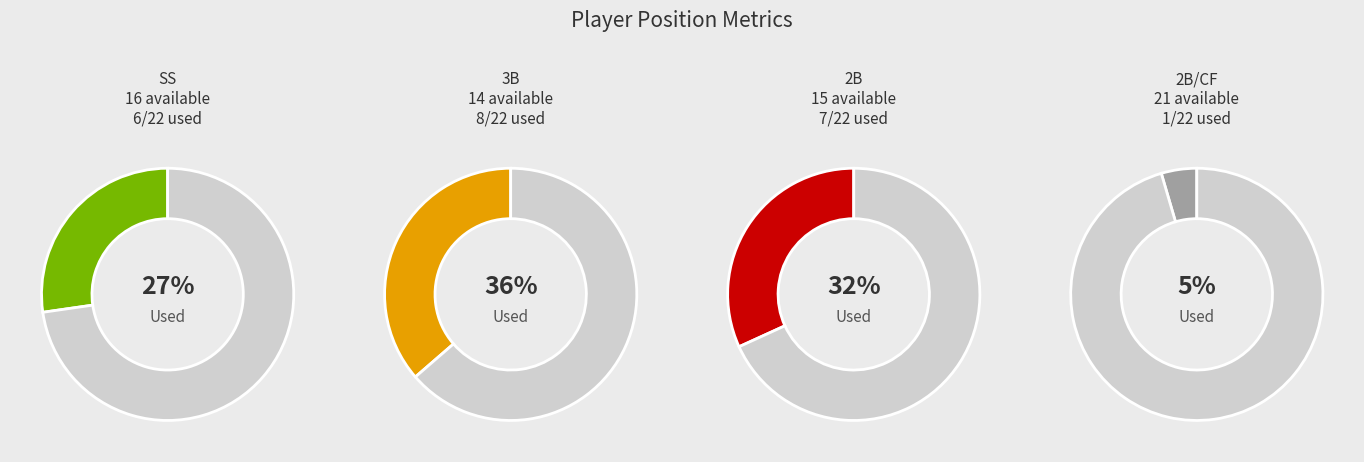

Which slice is the largest?

3B